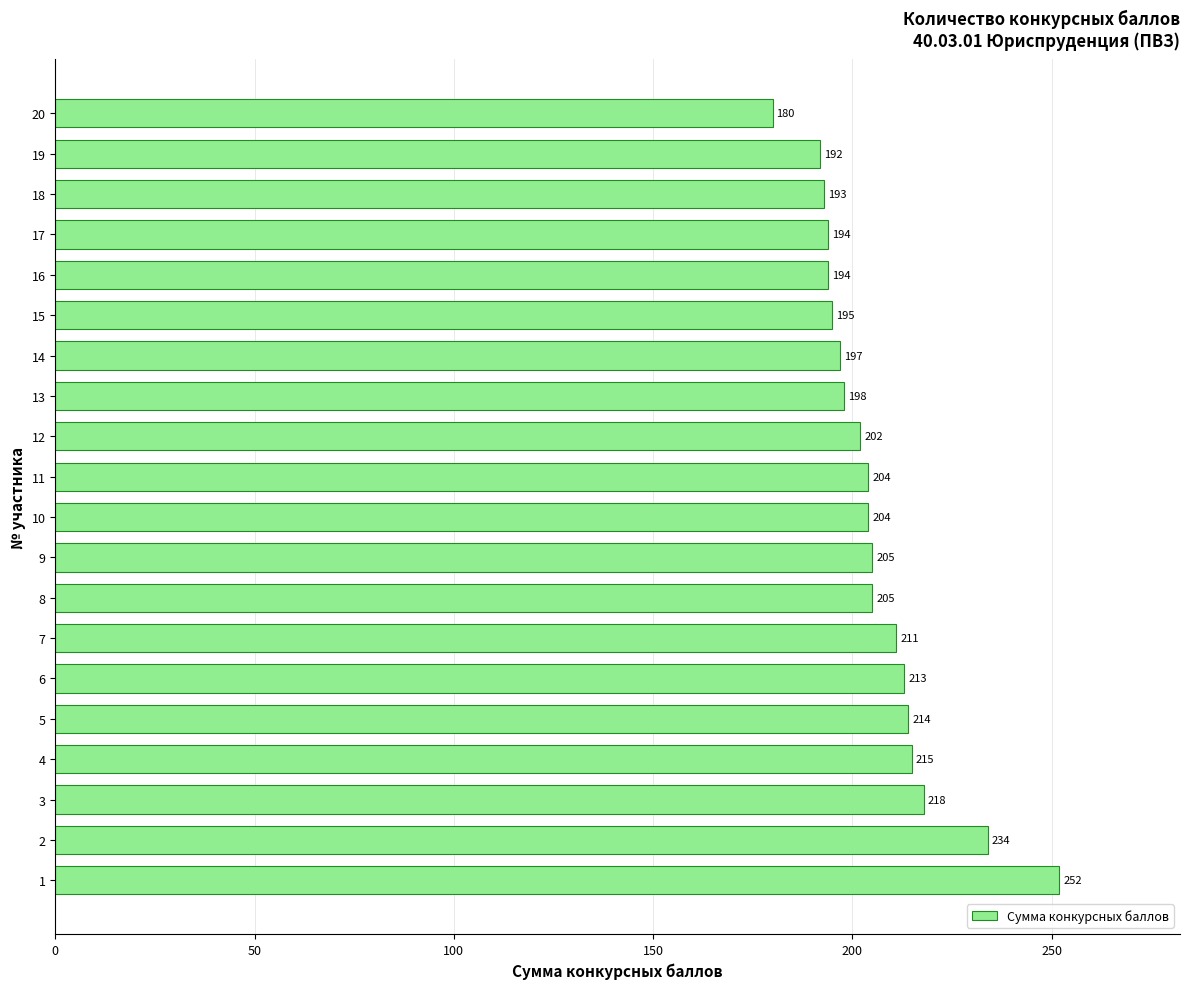

What is the change in value from 4 to 7?

-4